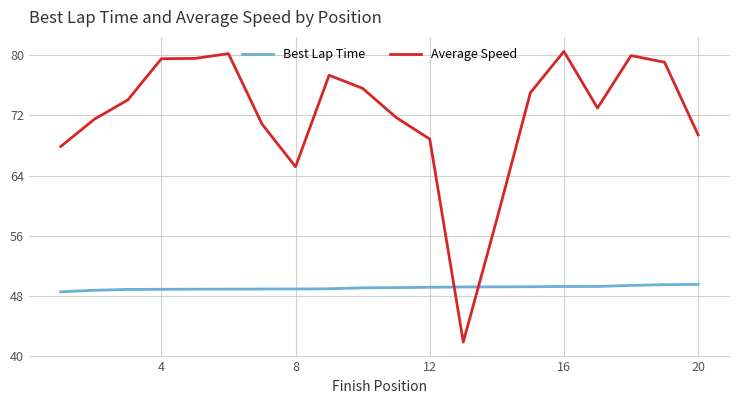

Which series has the largest total across all categories?

Average Speed